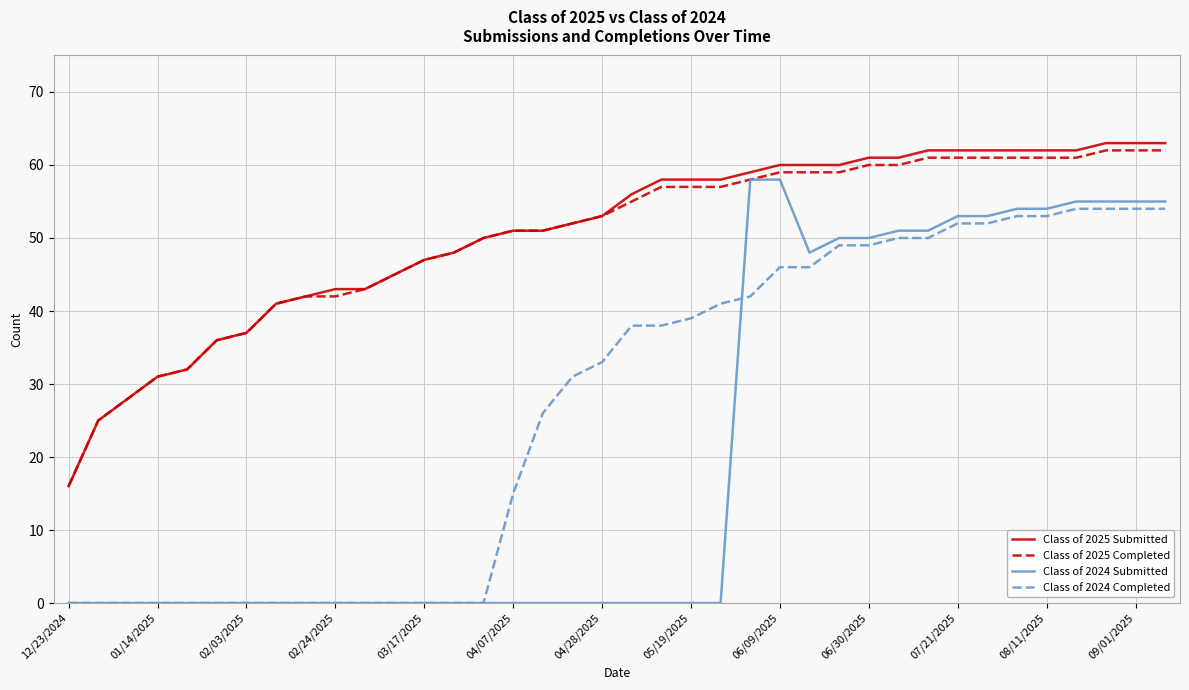

How many values in the Class of 2025 Completed series are below 55?

19